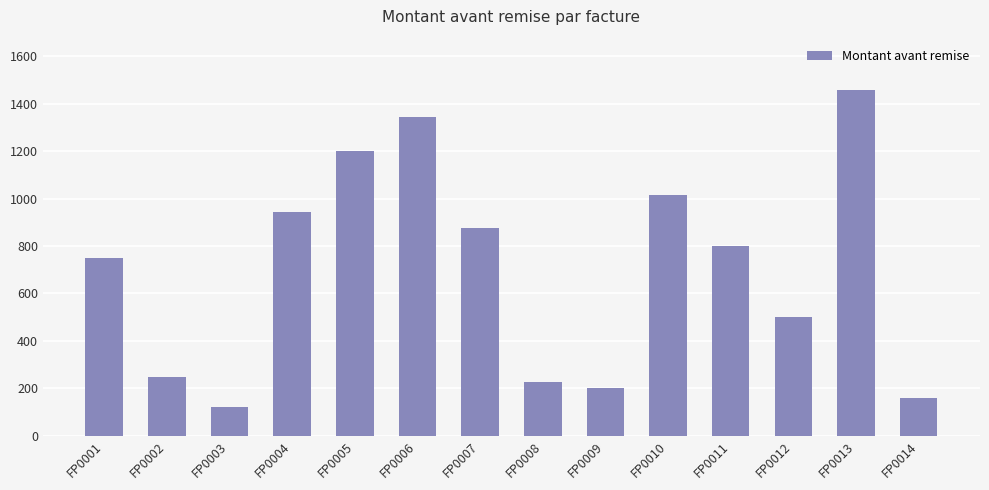

Between FP0012 and FP0002, which is larger?

FP0012